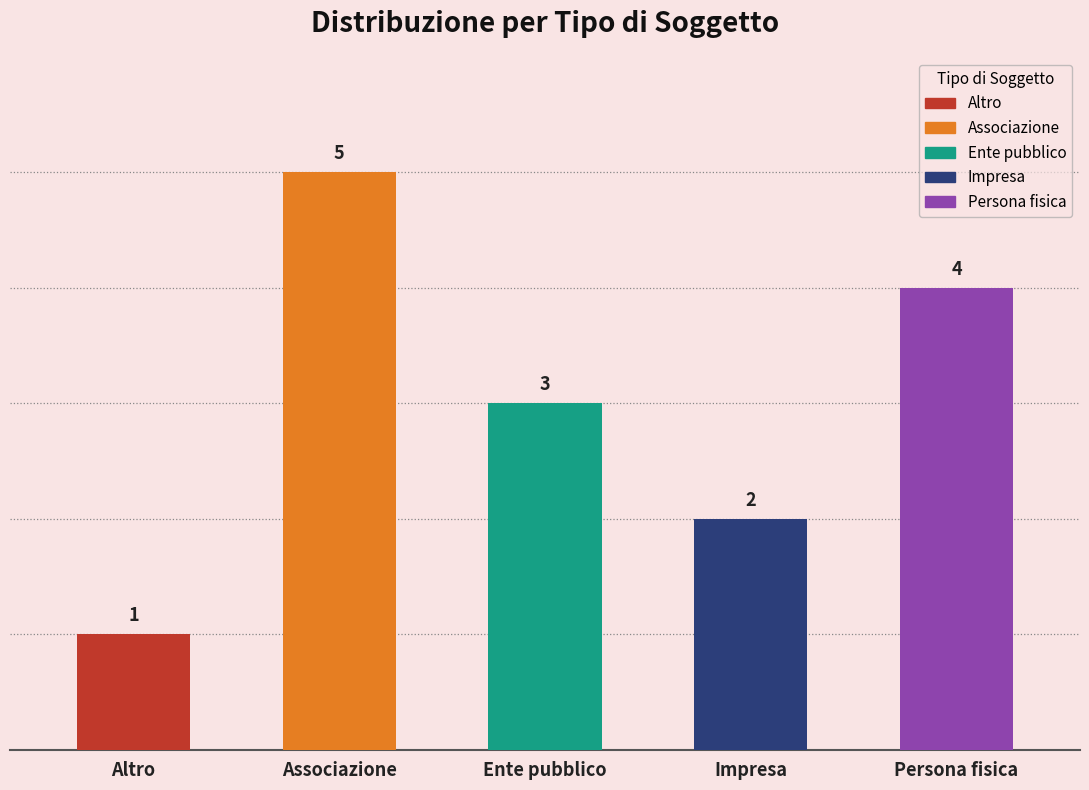

How many series are shown in this chart?

1